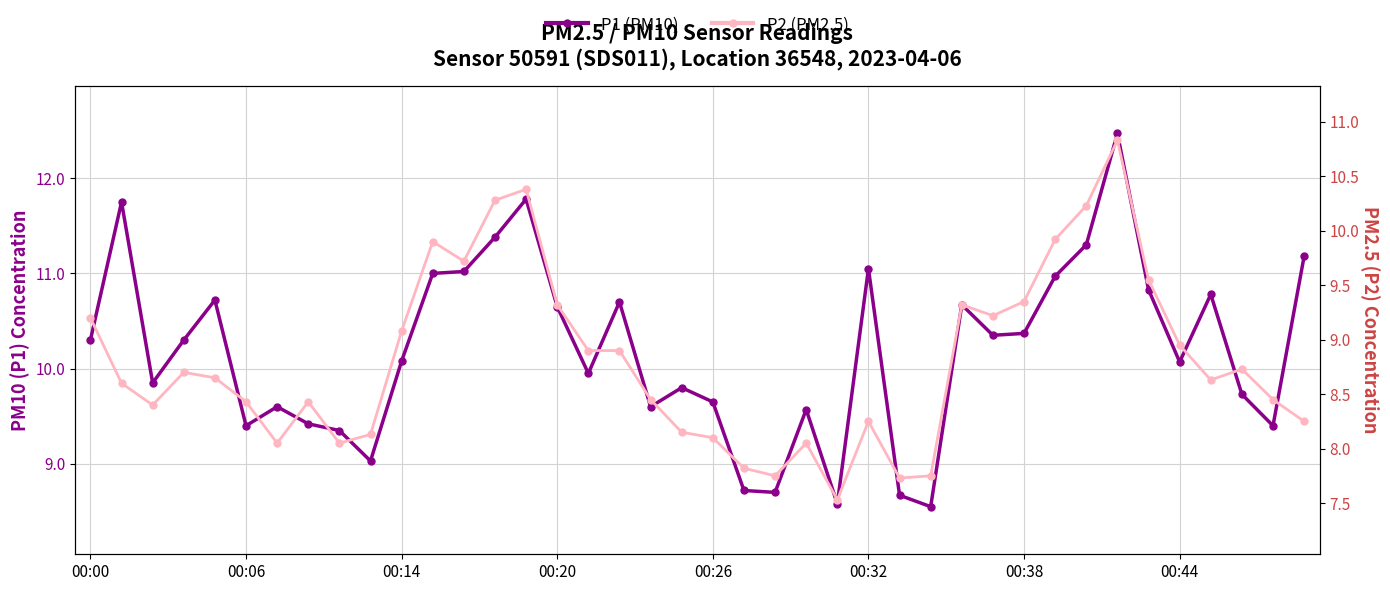

At which category does the chart reach its peak across all series?

33